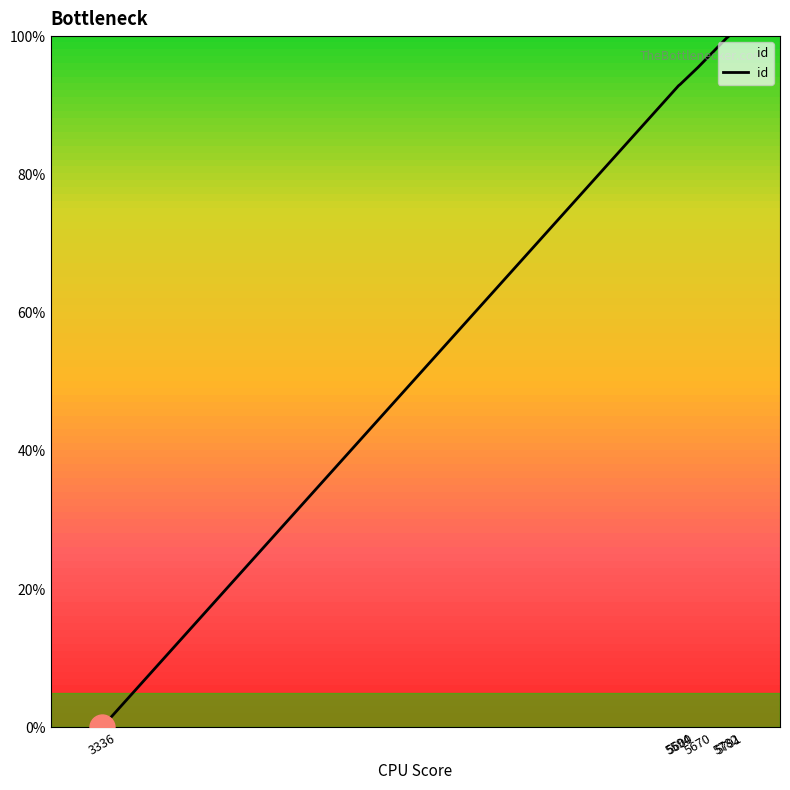

Approximately how many times larger is the value at 5600 compared to 5782?

0.9